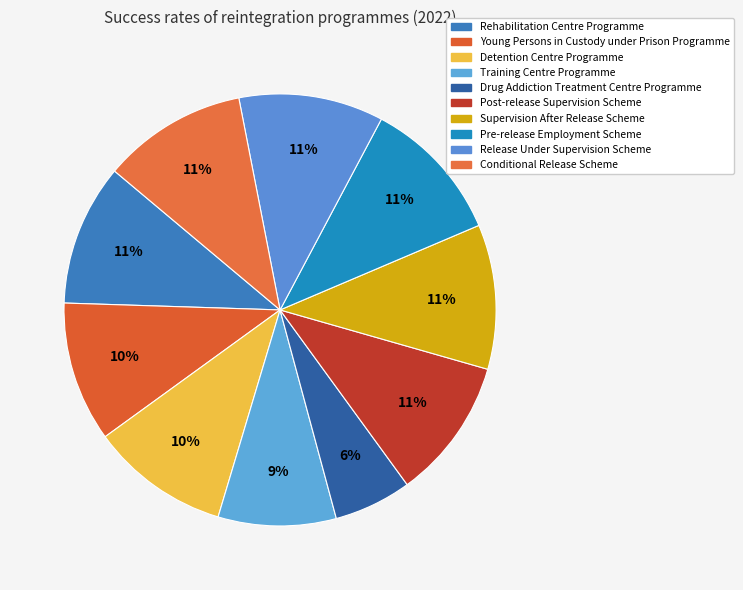

How many slices are in this pie chart?

10